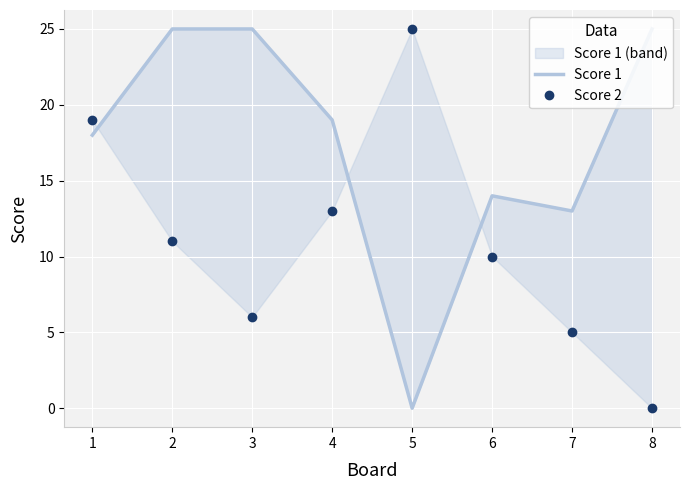

What is the total value across all series at 7?

18